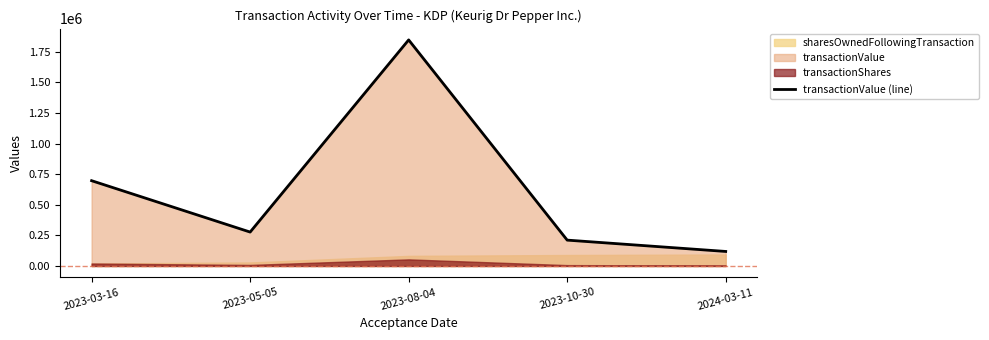

List the labels in order of value, smallest first.

2024-03-11, 2023-10-30, 2023-05-05, 2023-03-16, 2023-08-04